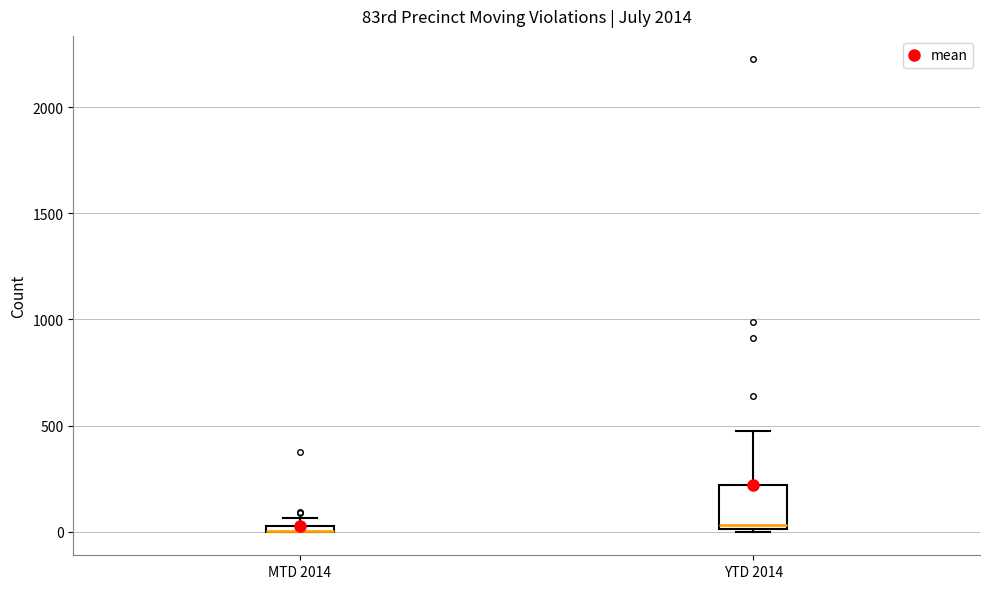

Which box is the tallest, from its lower edge to its upper edge?

YTD 2014